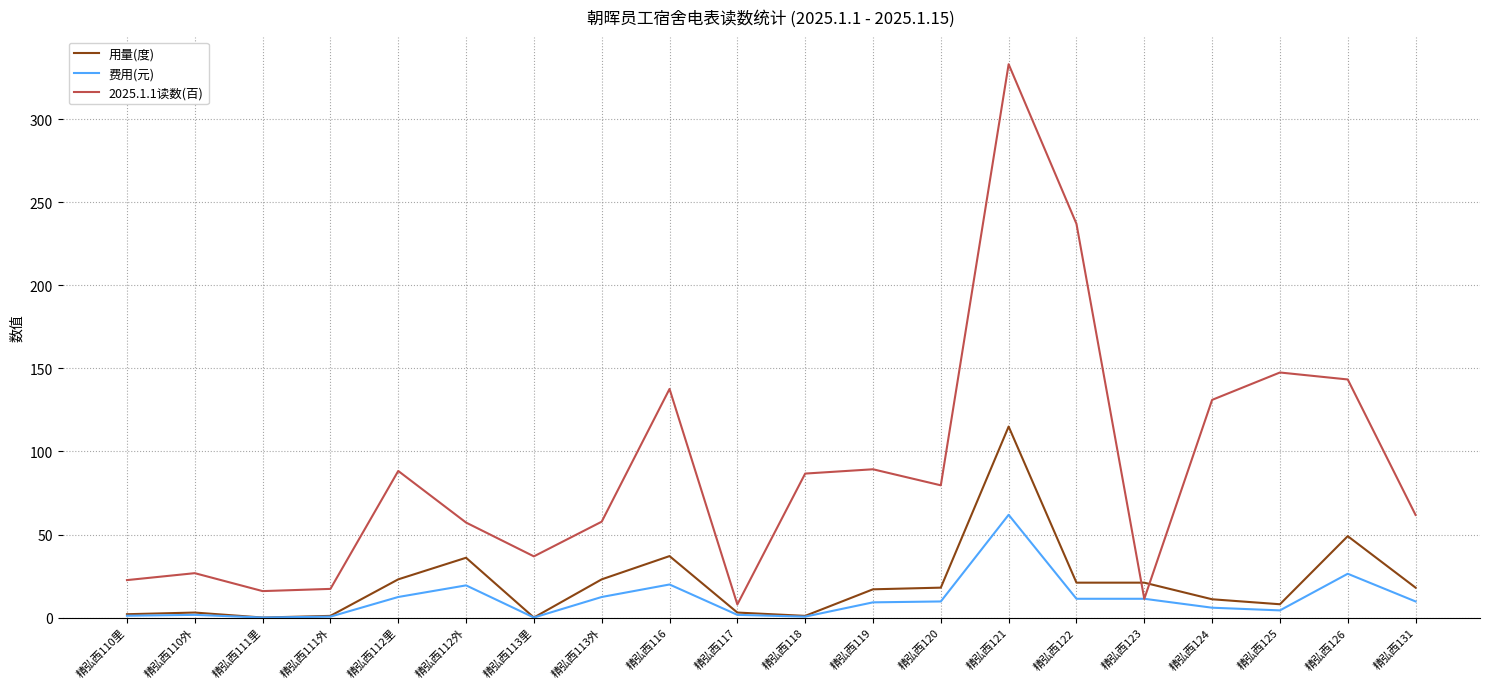

Which label corresponds to the largest value in the chart?

精弘西121